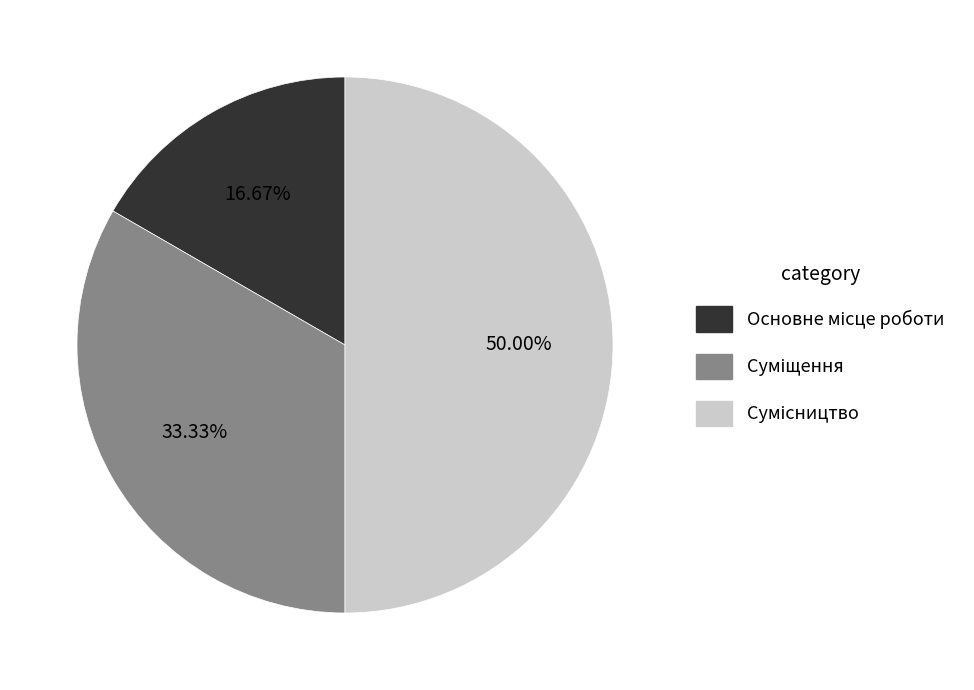

How many slices are in this pie chart?

3